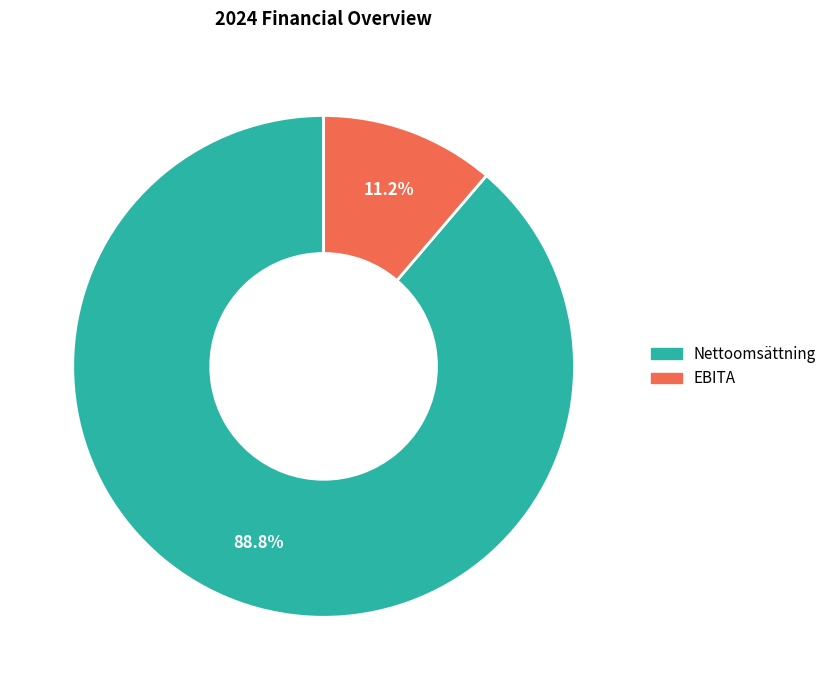

How many segments does this pie chart have?

2